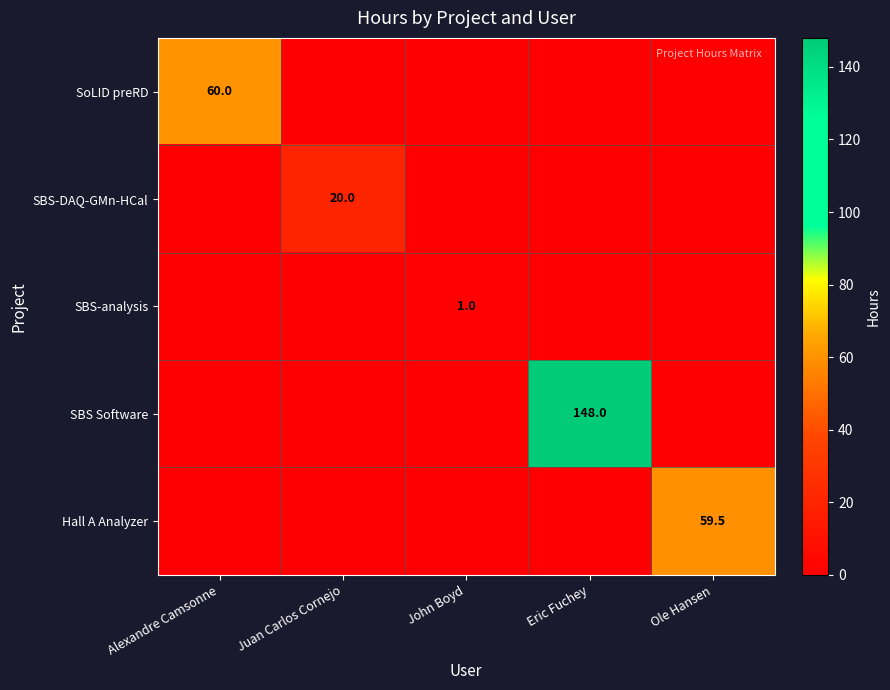

The value of SBS-DAQ-GMn-HCal at Juan Carlos Cornejo is 20.0. True or false?

True